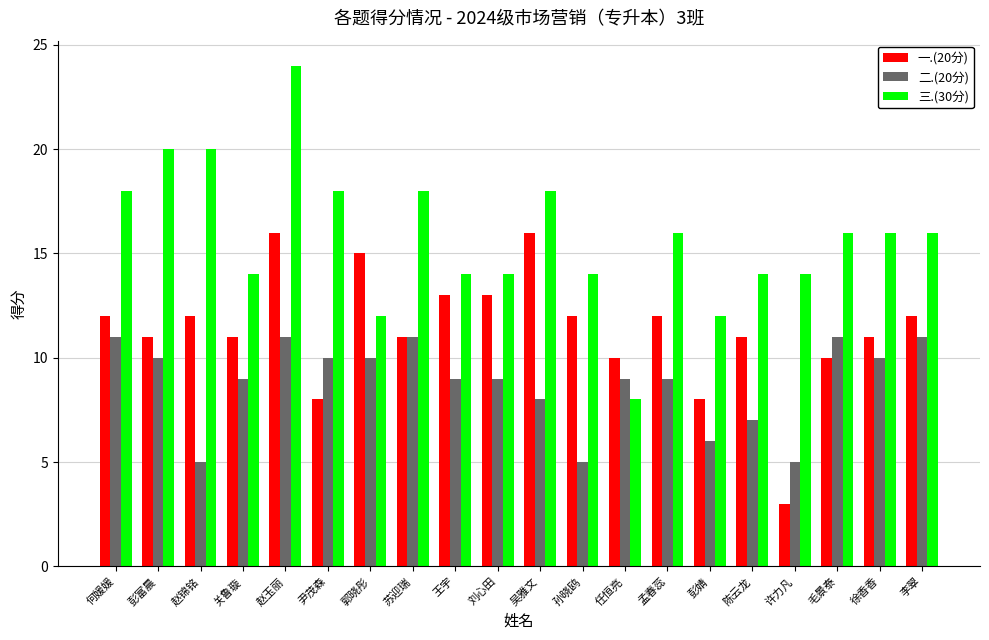

True or false: 一.(20分) has a value of 3 at 许力凡.

True